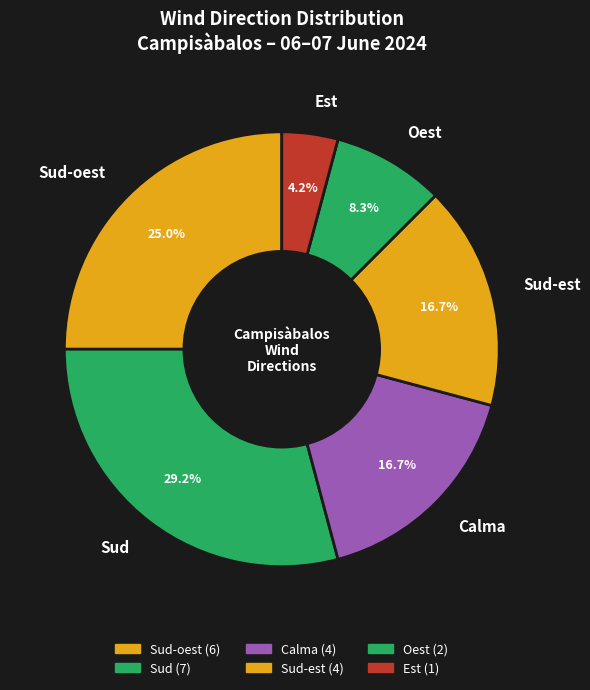

Which category has the smallest portion of the pie?

Est